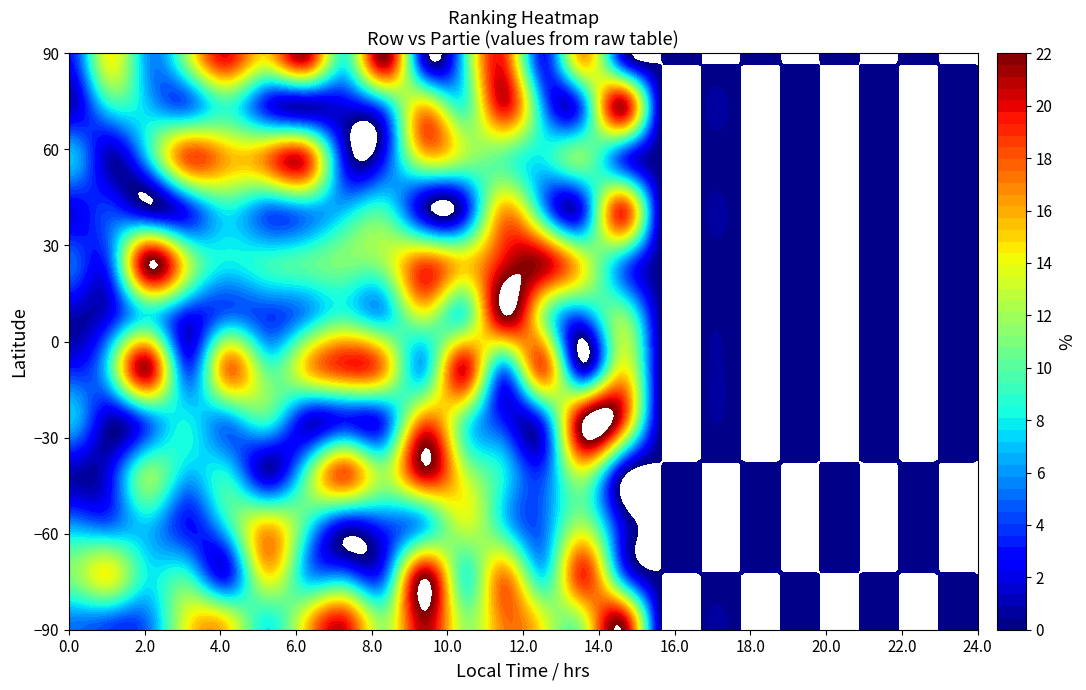

What is the difference between the maximum and minimum values in the 9 series?

21